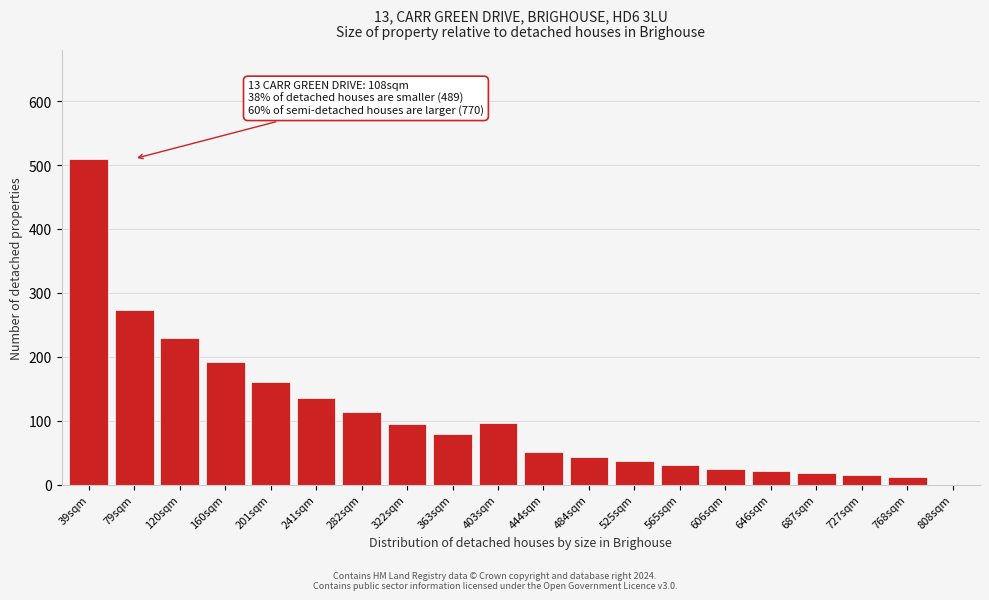

What is the maximum value shown in the chart?

510.0